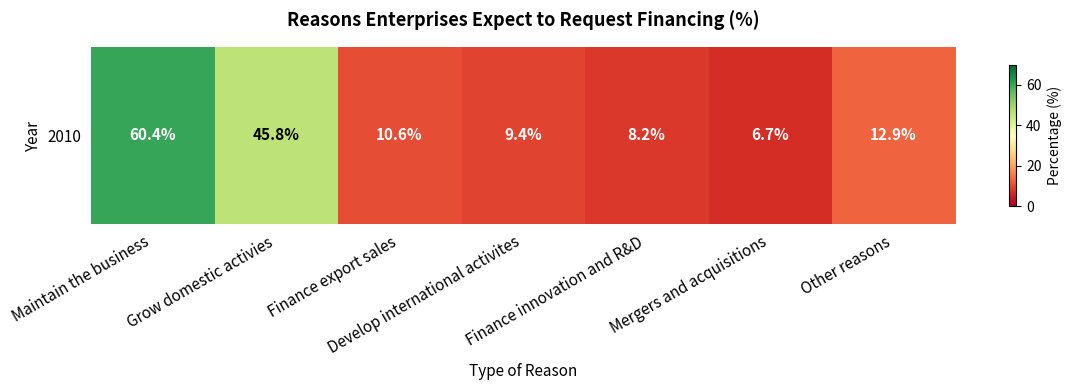

How many data points does each series have?

7